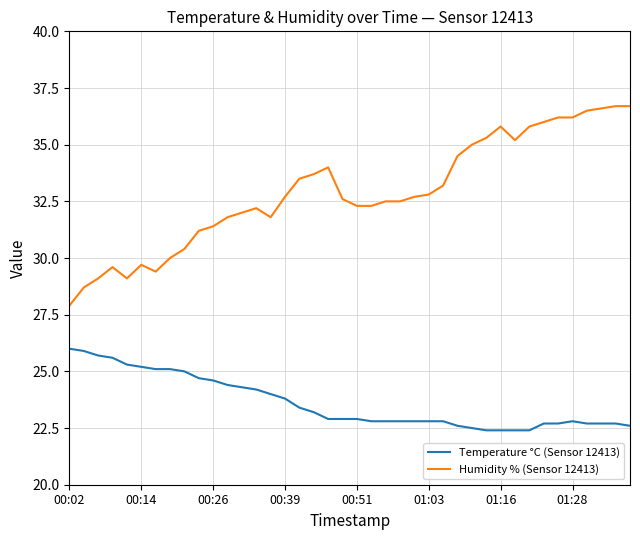

True or false: Humidity % (Sensor 12413) and Temperature °C (Sensor 12413) intersect in this chart.

False